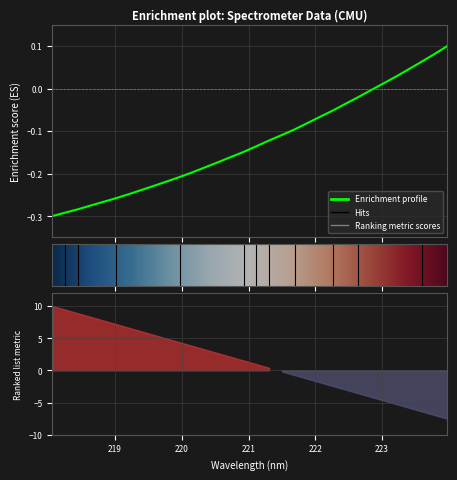

The value at 218.0596 is -0.1. True or false?

False